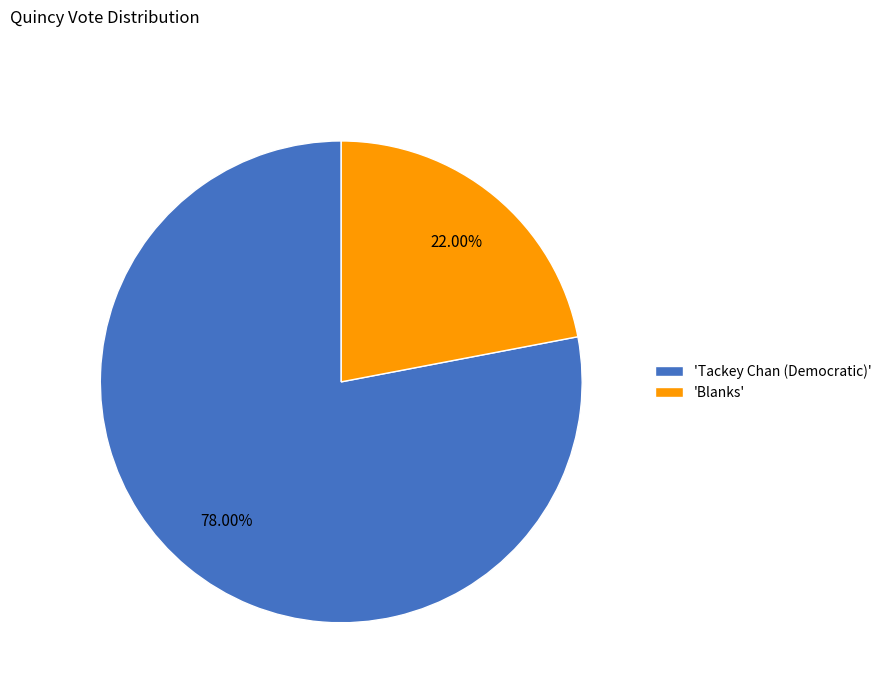

What is the smallest slice in the pie chart?

'Blanks'